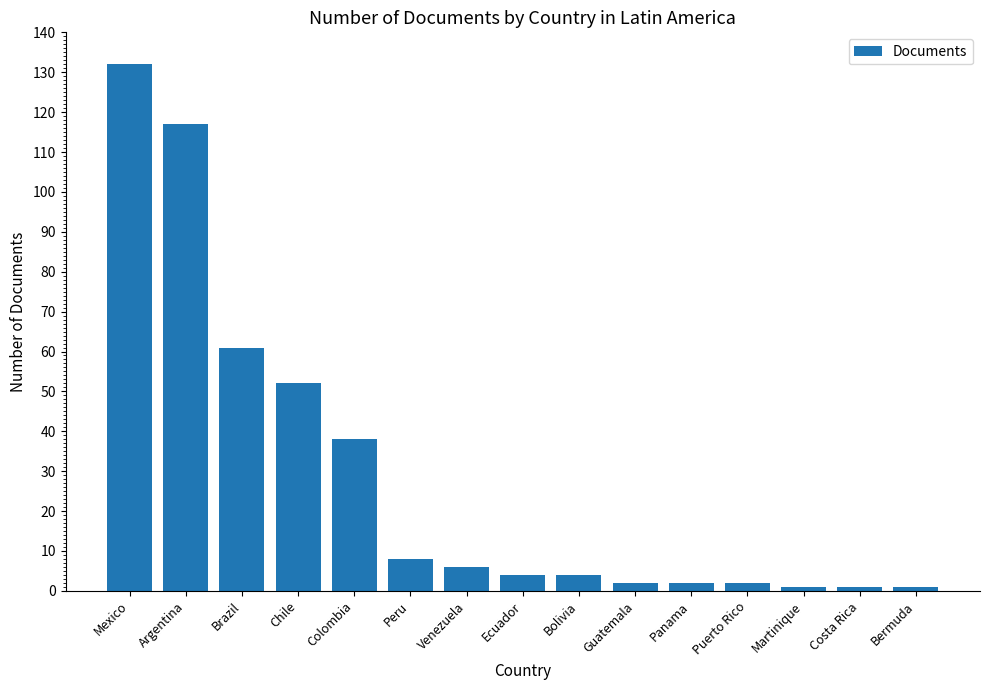

What value does the data have at Mexico, to the nearest 50?

150